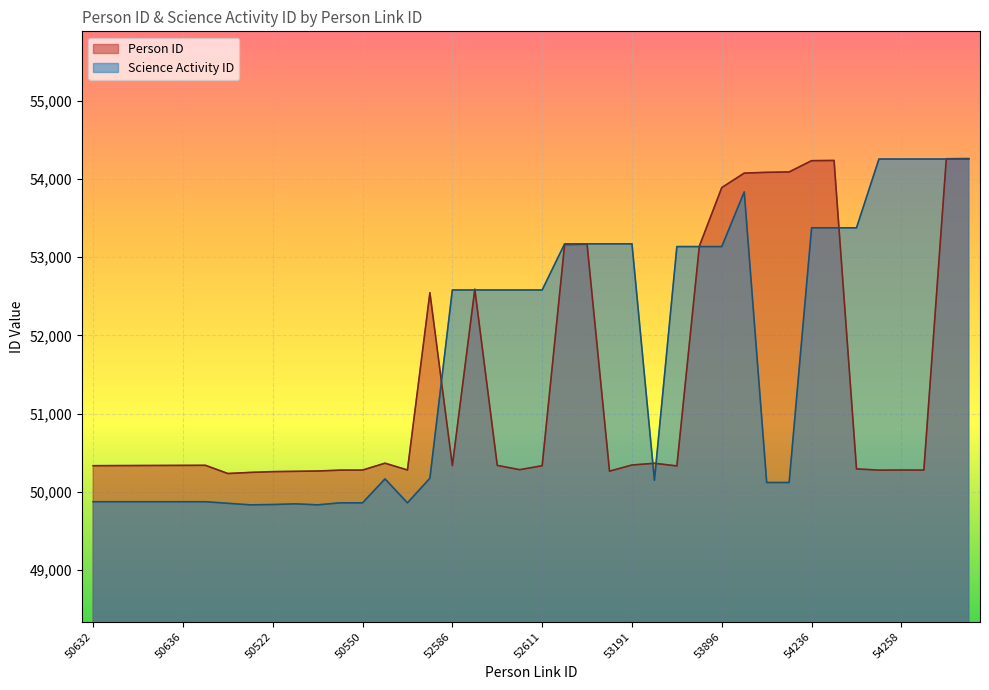

What is the sum of all Person ID values?

2055925